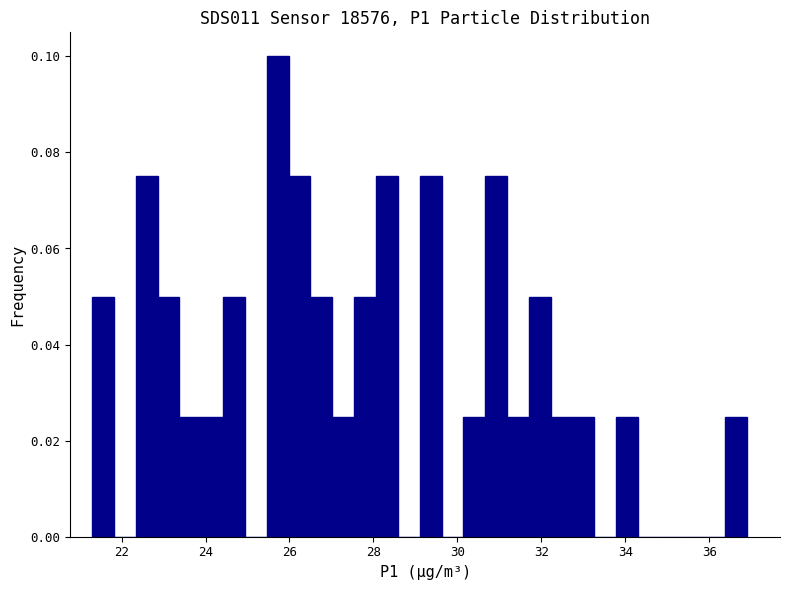

Read against the x-axis, roughly where is the centre of the tallest bar?

25.8